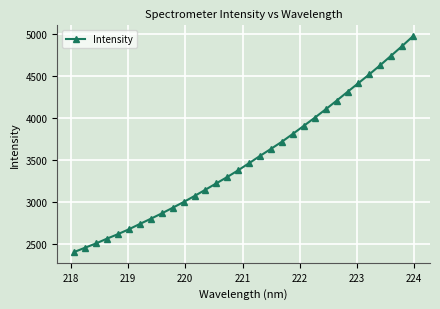

What is the greatest value displayed?

4972.7